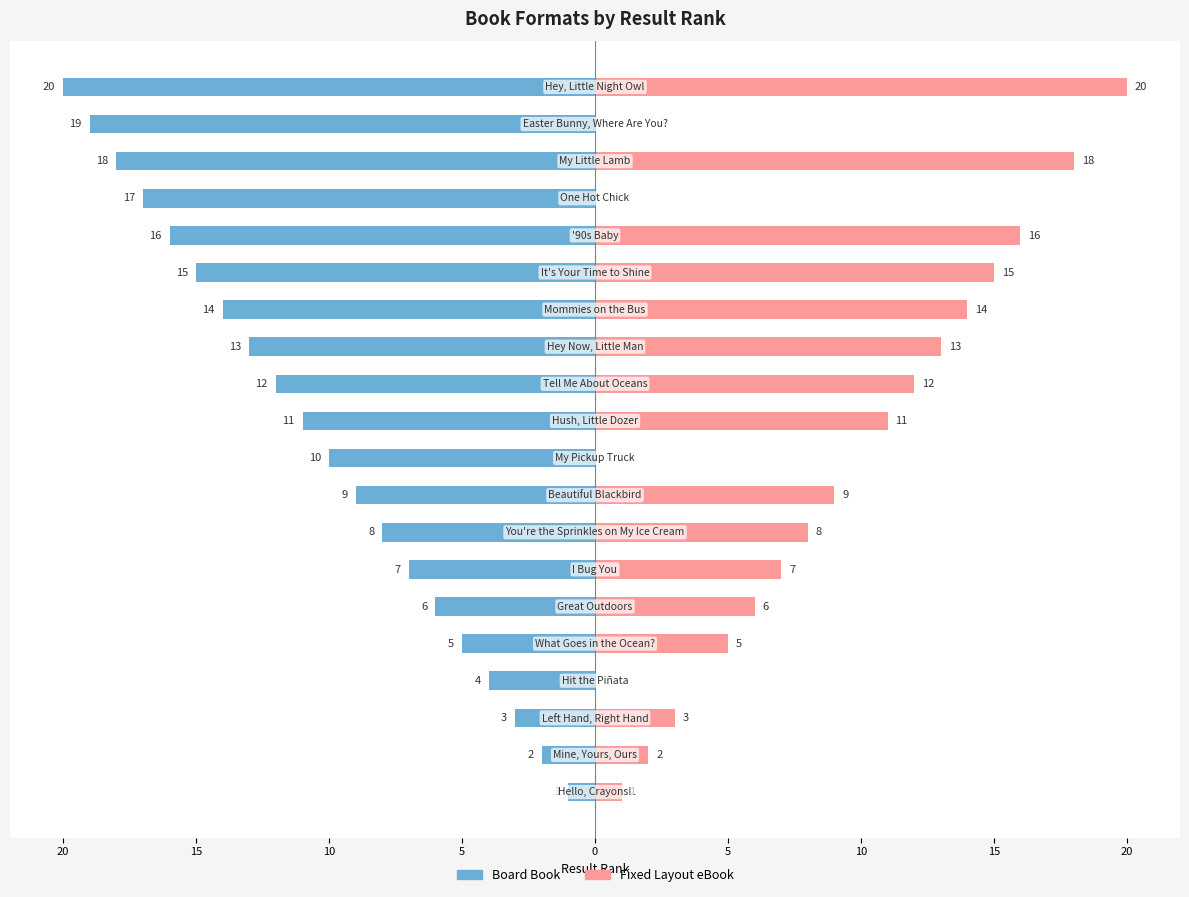

What is the value of the Board Book bar at the 14th from the left?

-14